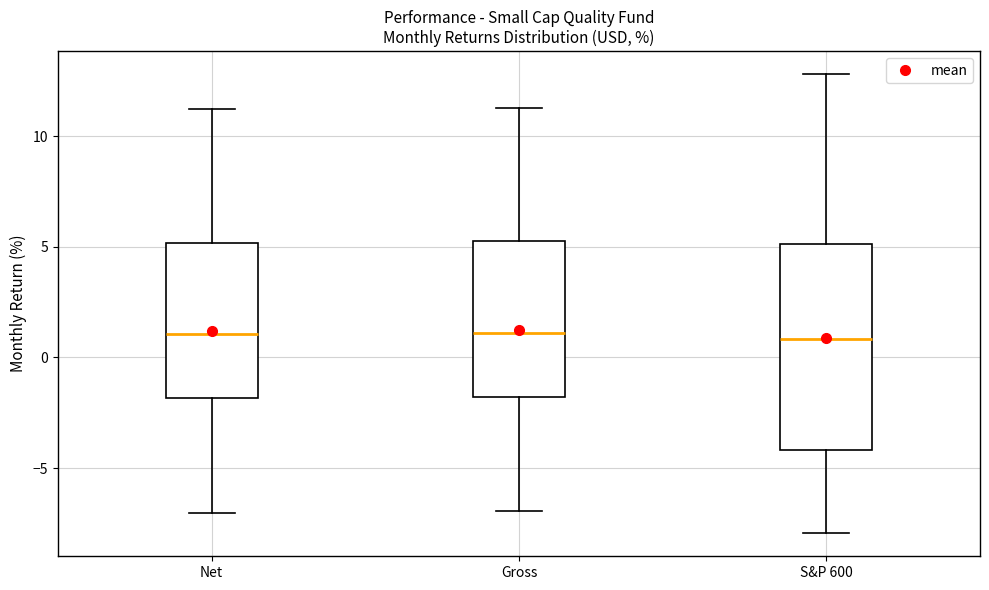

Where does the upper whisker of the box for Gross end on the y-axis? The values are not printed on the chart, so give them approximately, as read against the axis.

11.5